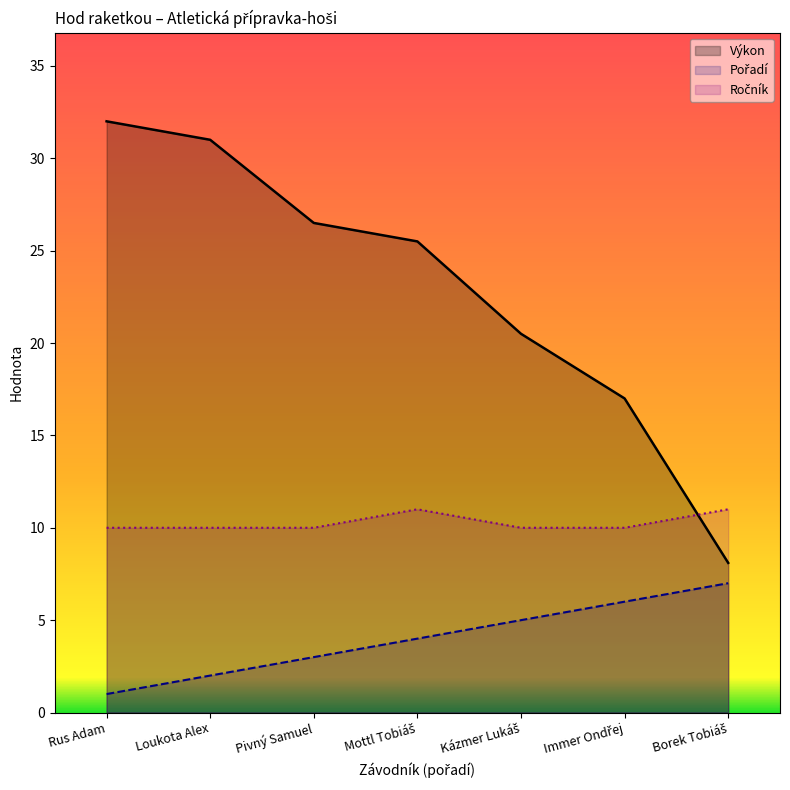

How many categories are shown in the chart?

7